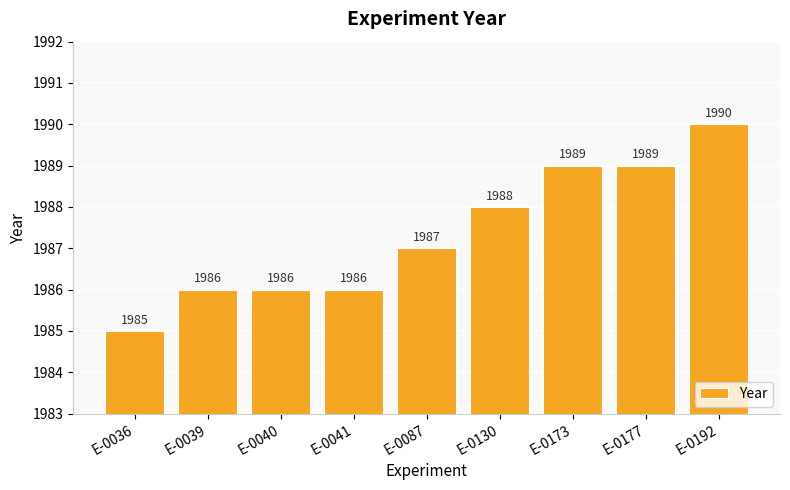

The value at E-0177 is 1989. True or false?

True